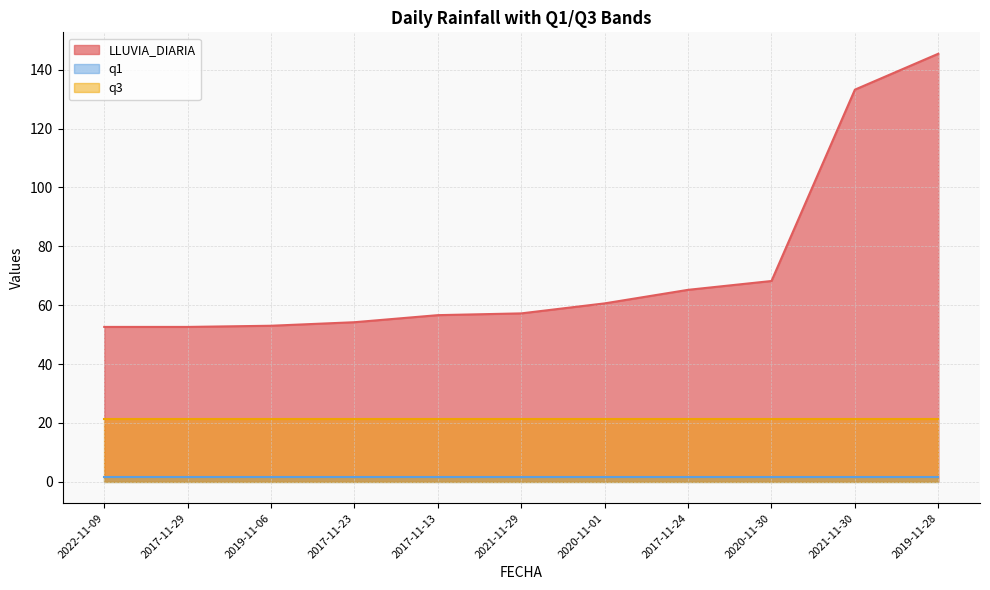

List the series in order of their overall mean, lowest first.

q1, q3, LLUVIA_DIARIA